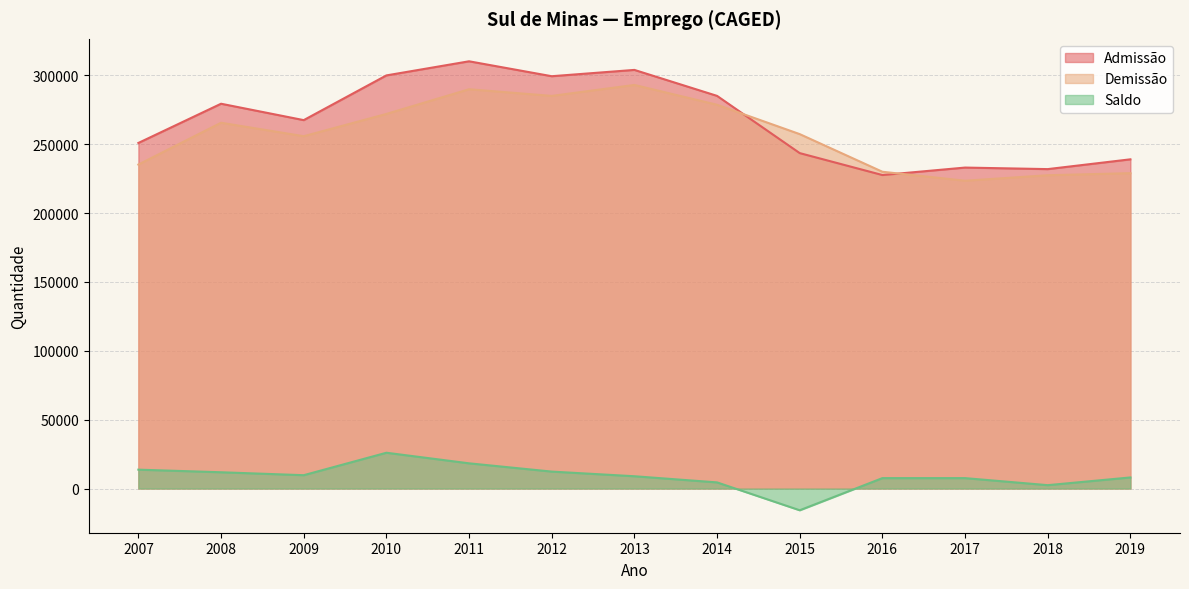

How many data points in Admissão are above 267570?

6